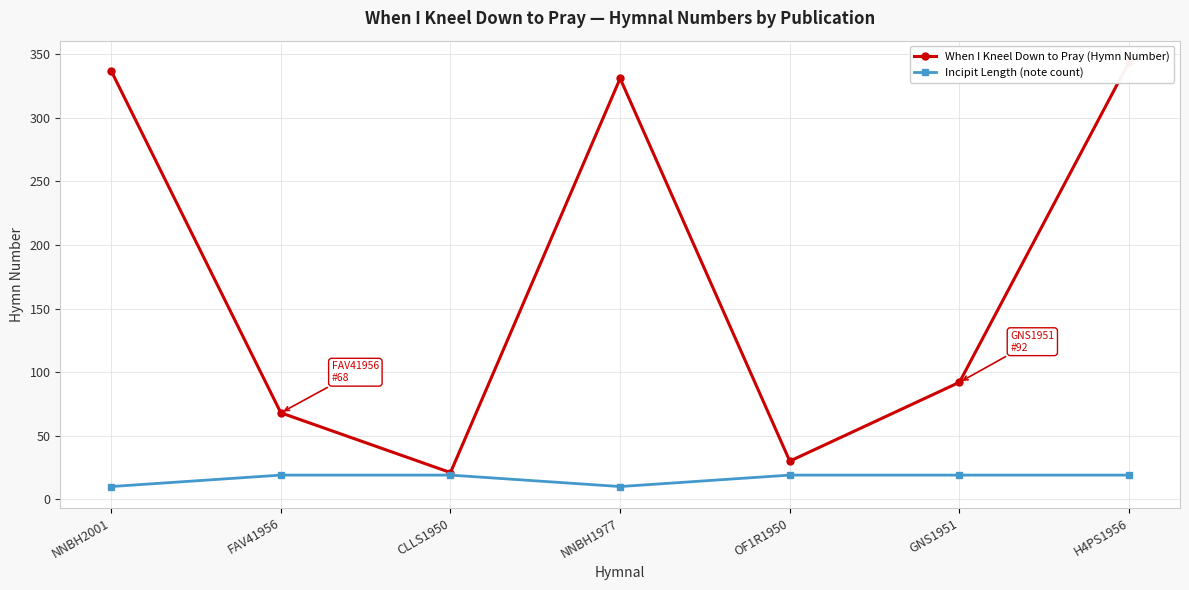

True or false: When I Kneel Down to Pray (Hymn Number) has a value of 148 at GNS1951.

False